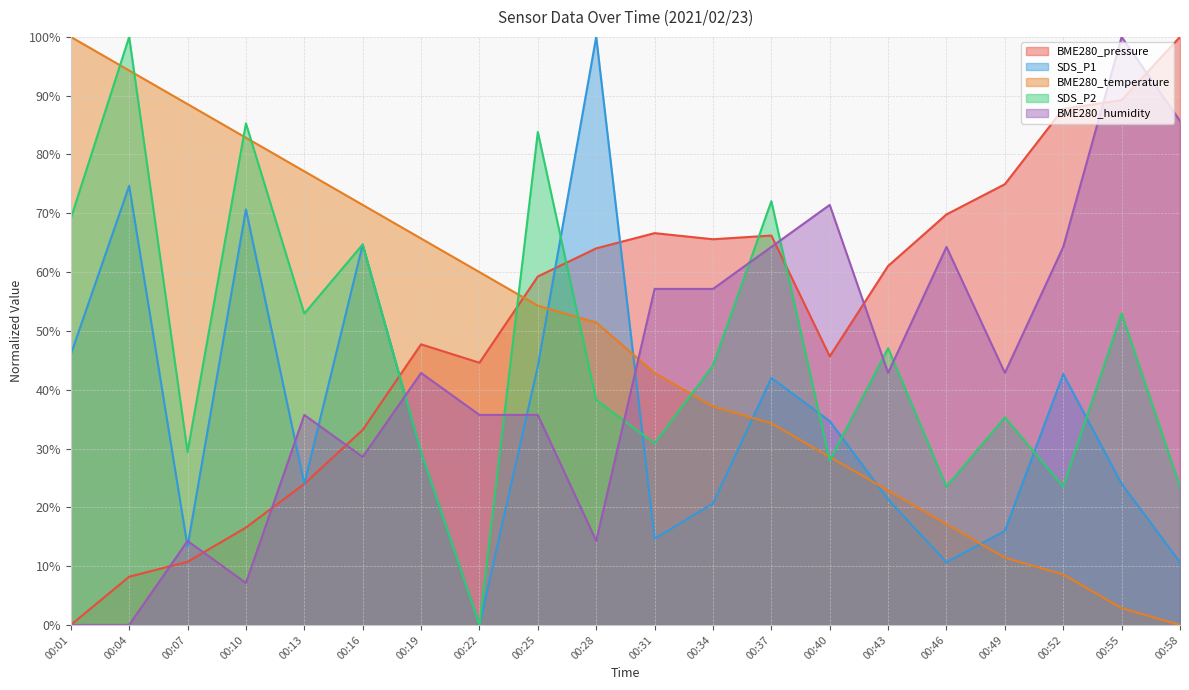

Between 00:34 and 00:37, which series saw the biggest shift?

SDS_P2